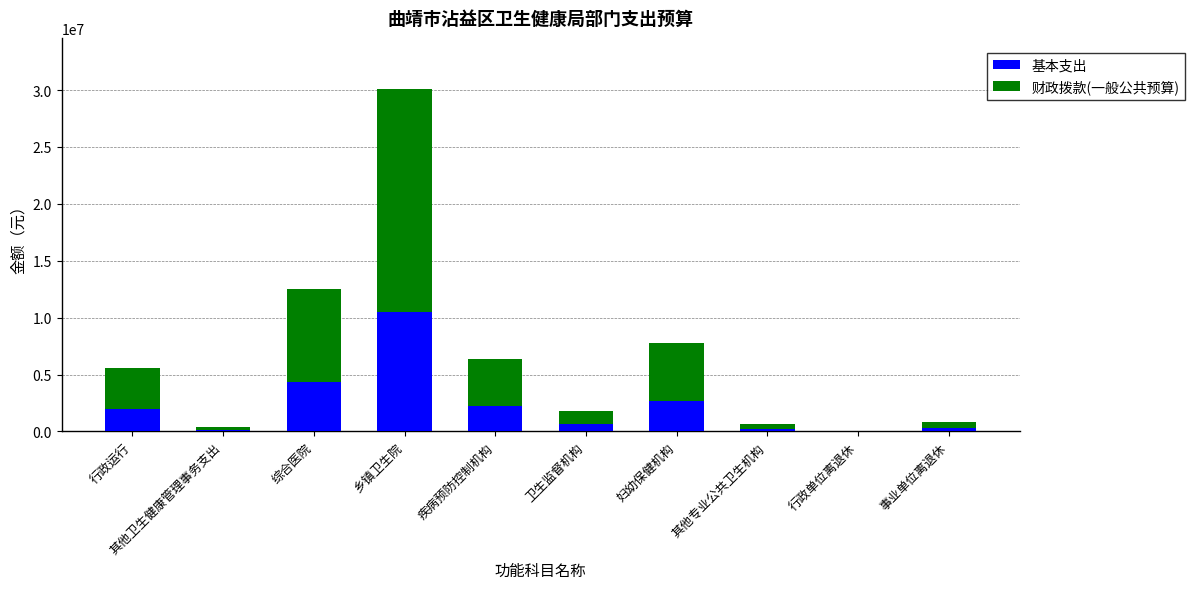

What is the maximum value for 基本支出?

10525697.2